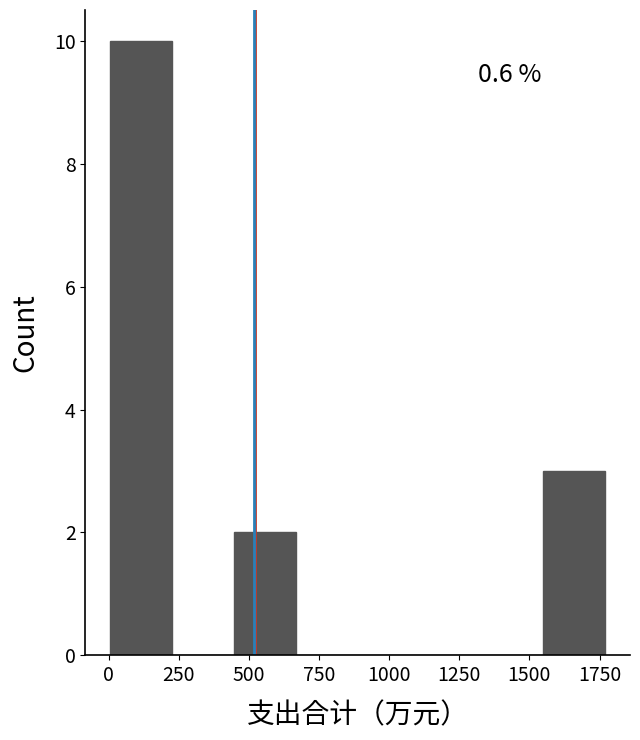

Which range on the x-axis has the tallest bar?

0 to 250